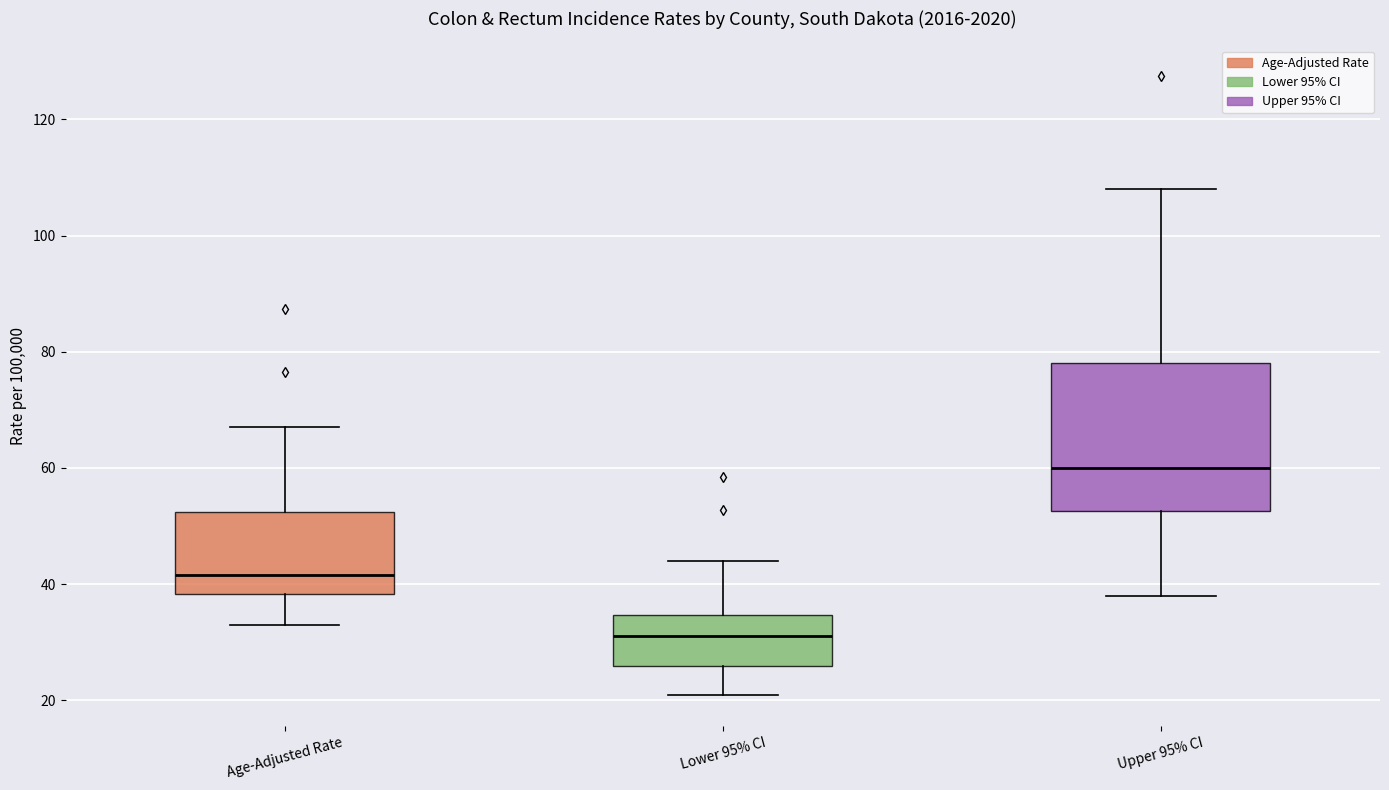

Which box has the highest median line?

Upper 95% CI